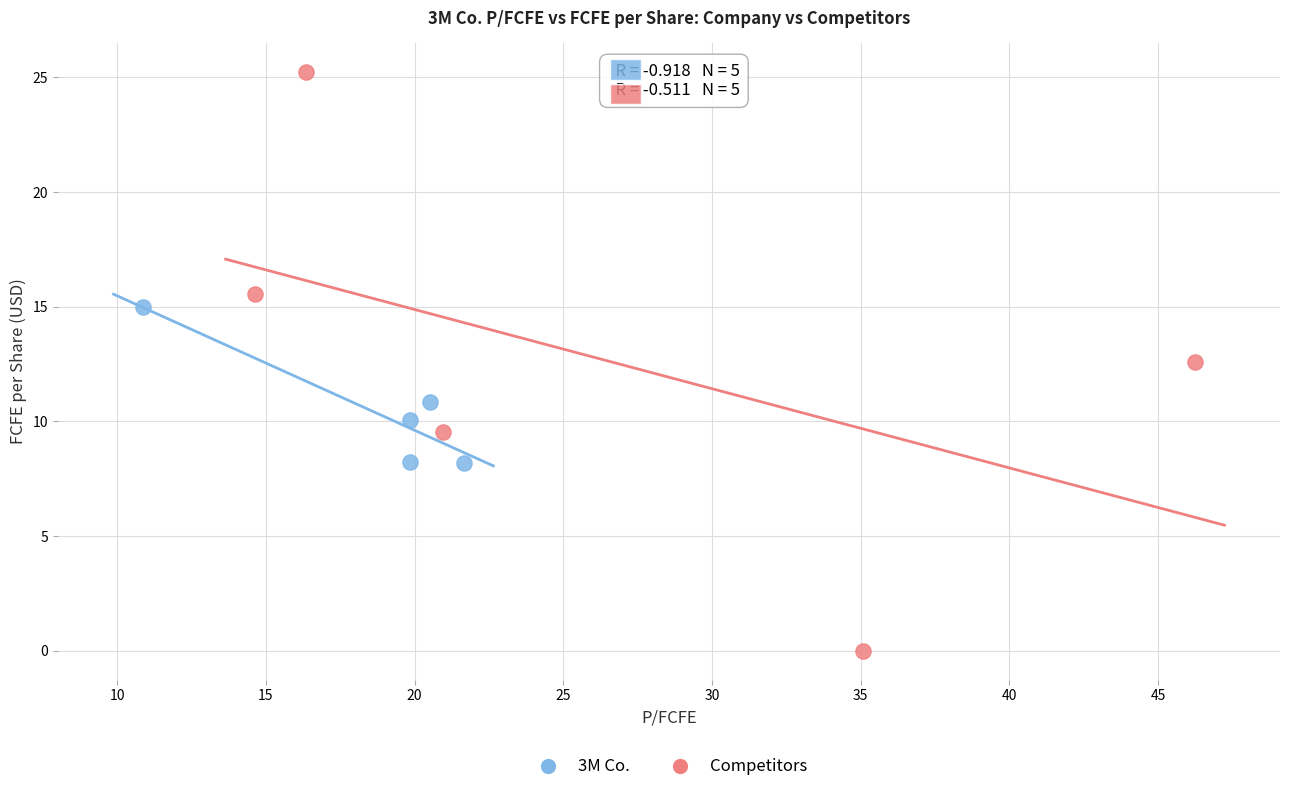

Which series reaches the minimum Y coordinate?

Competitors